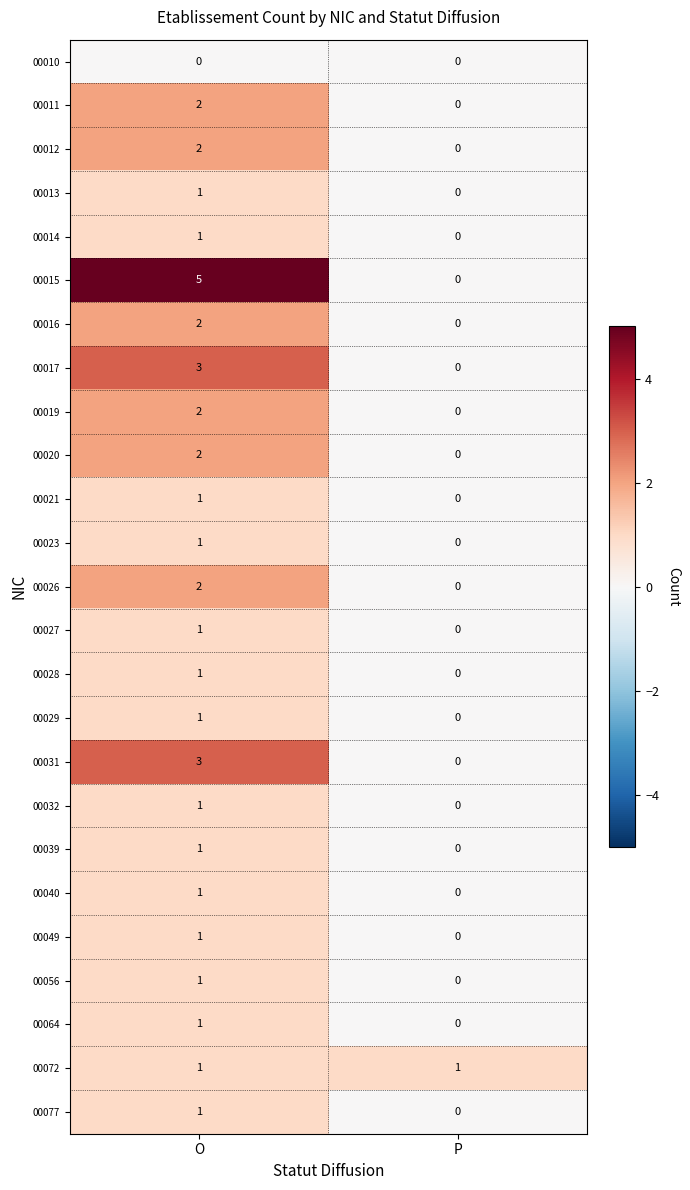

Rank the categories by 00015 value from lowest to highest.

P, O